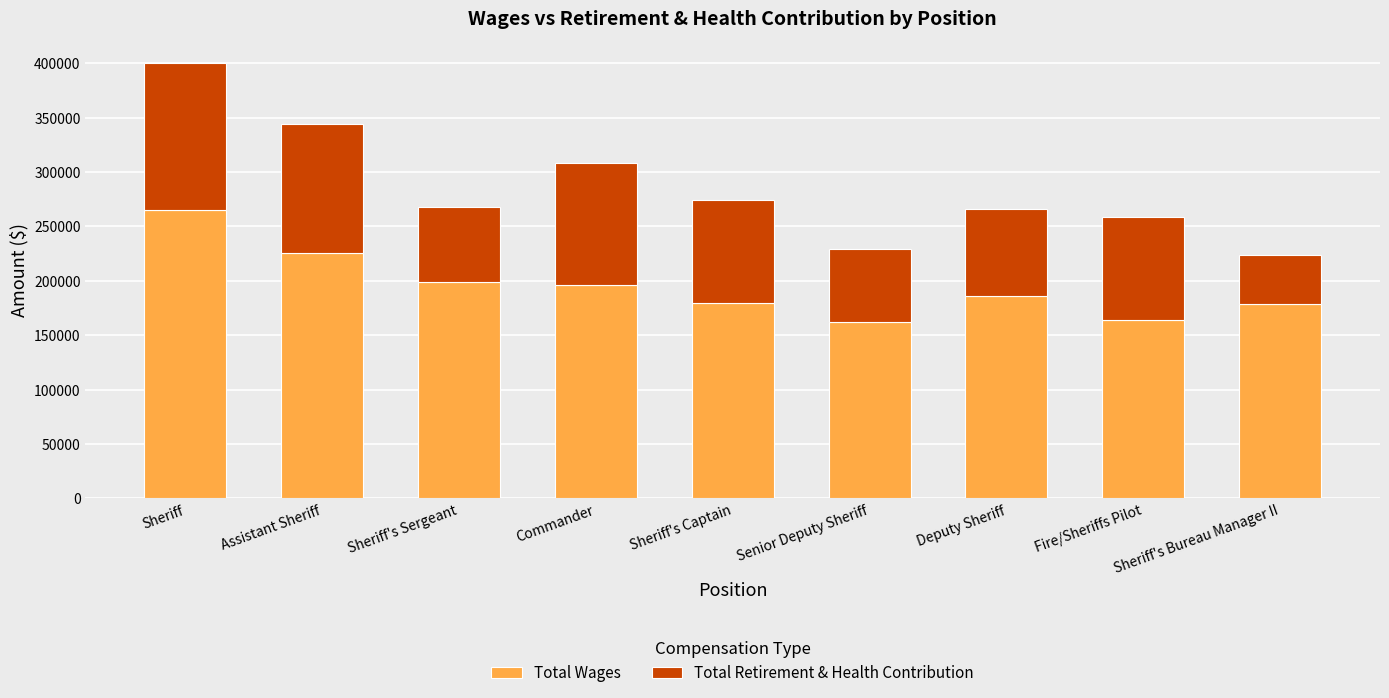

What is the highest value of the Total Wages series?

264857